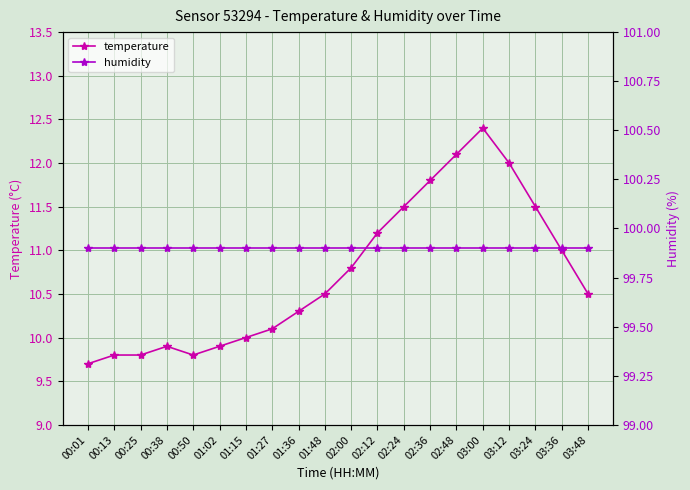

What is the difference between the highest and lowest values at 03:36?

88.9